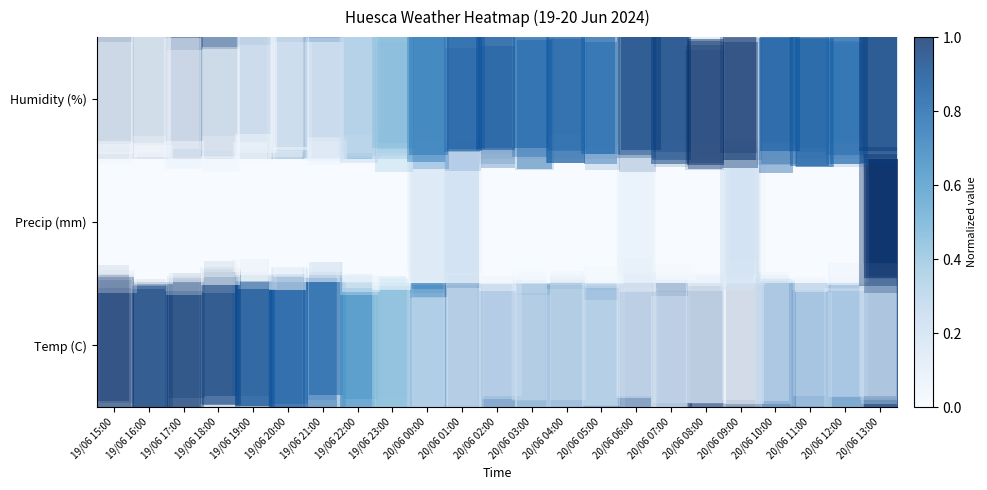

Is it true that row_1 equals 0.2 at 20/06 01:00?

True